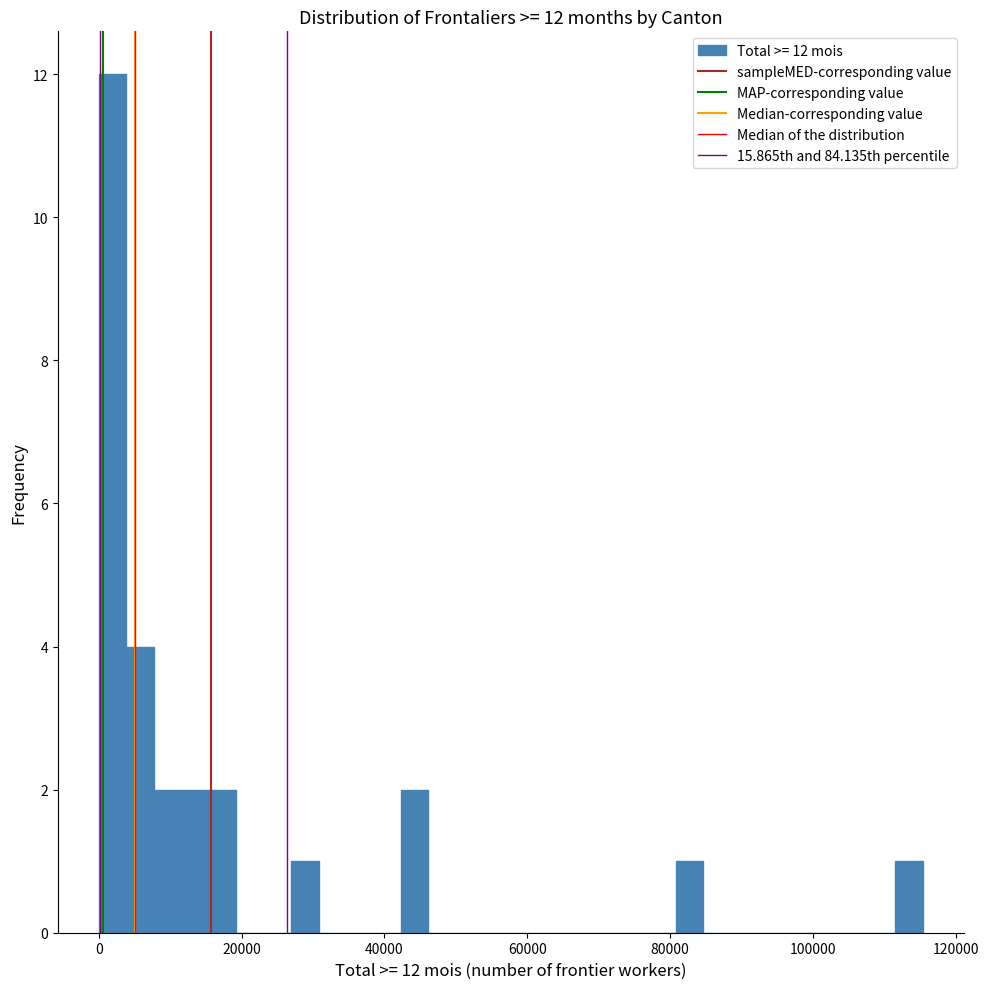

Read against the x-axis, roughly where is the centre of the tallest bar?

2000